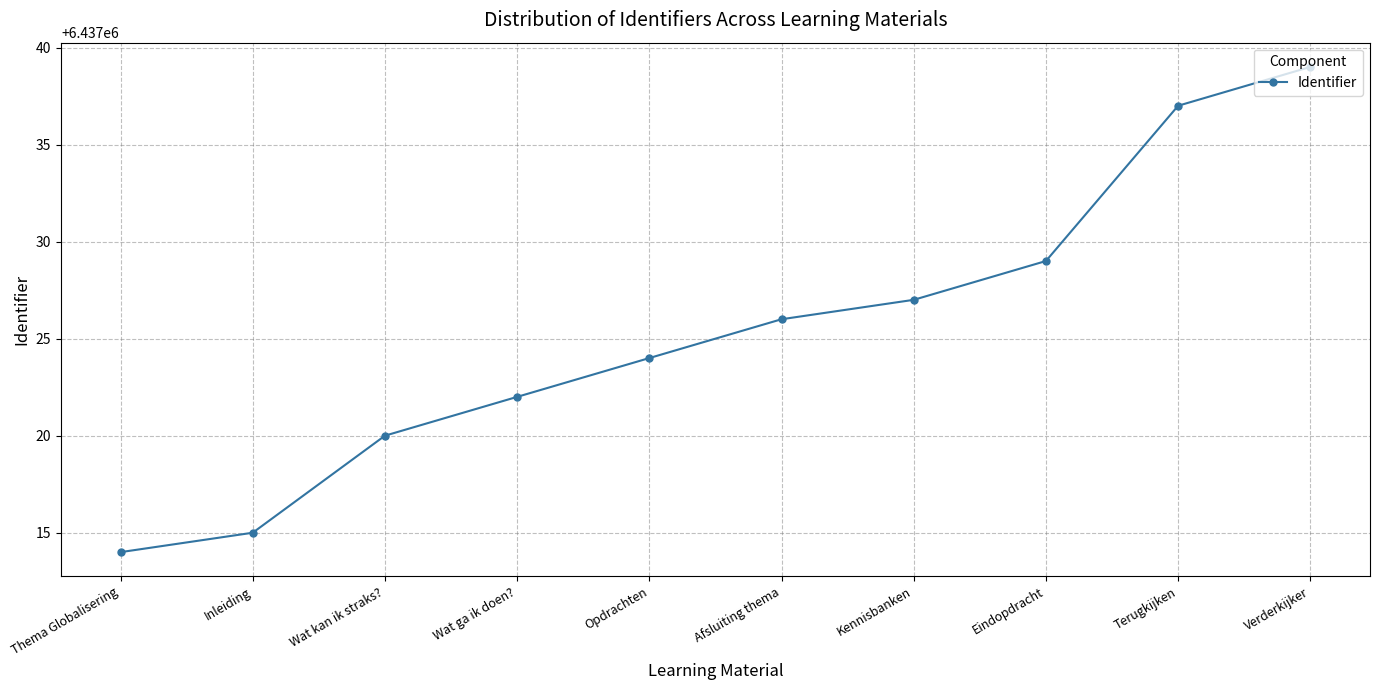

What is the sum of the values at Verderkijker and Eindopdracht?

12874068